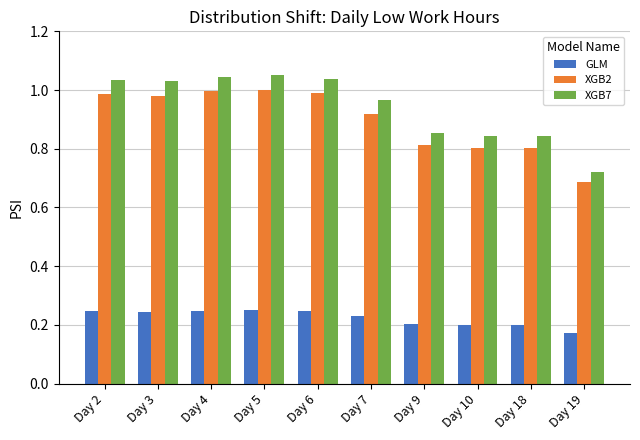

Does the chart contain any negative values?

No